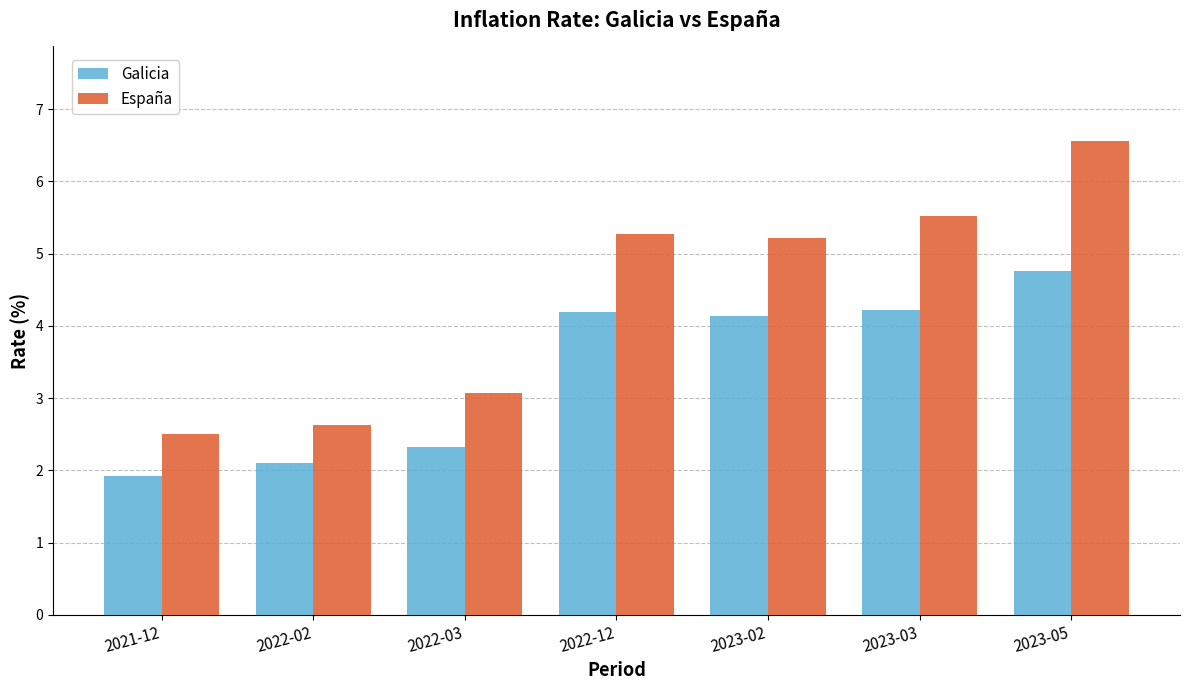

The España series shows 2.5 at 2021-12. True or false?

True